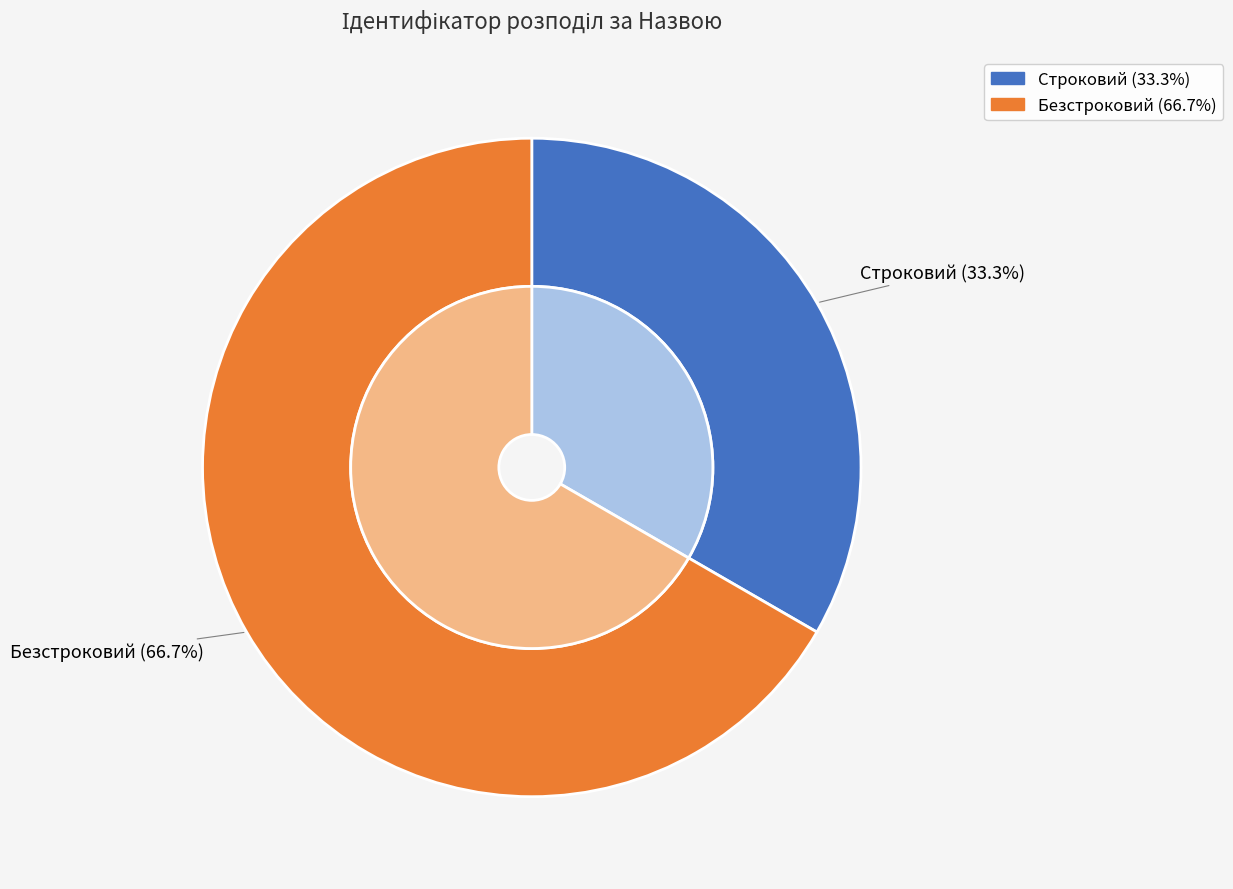

Count the number of slices in the pie.

2